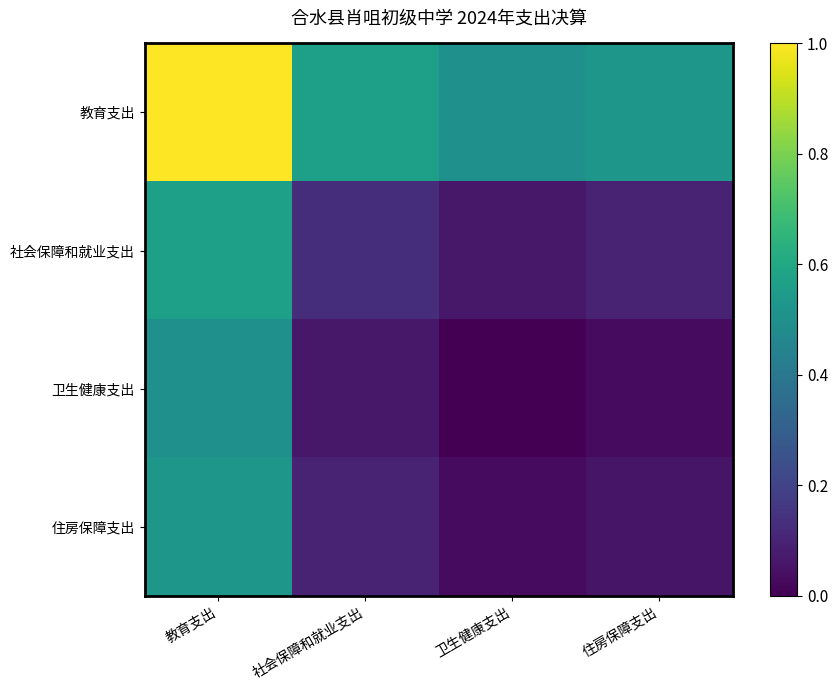

What is the total value across all series at 社会保障和就业支出?

0.9